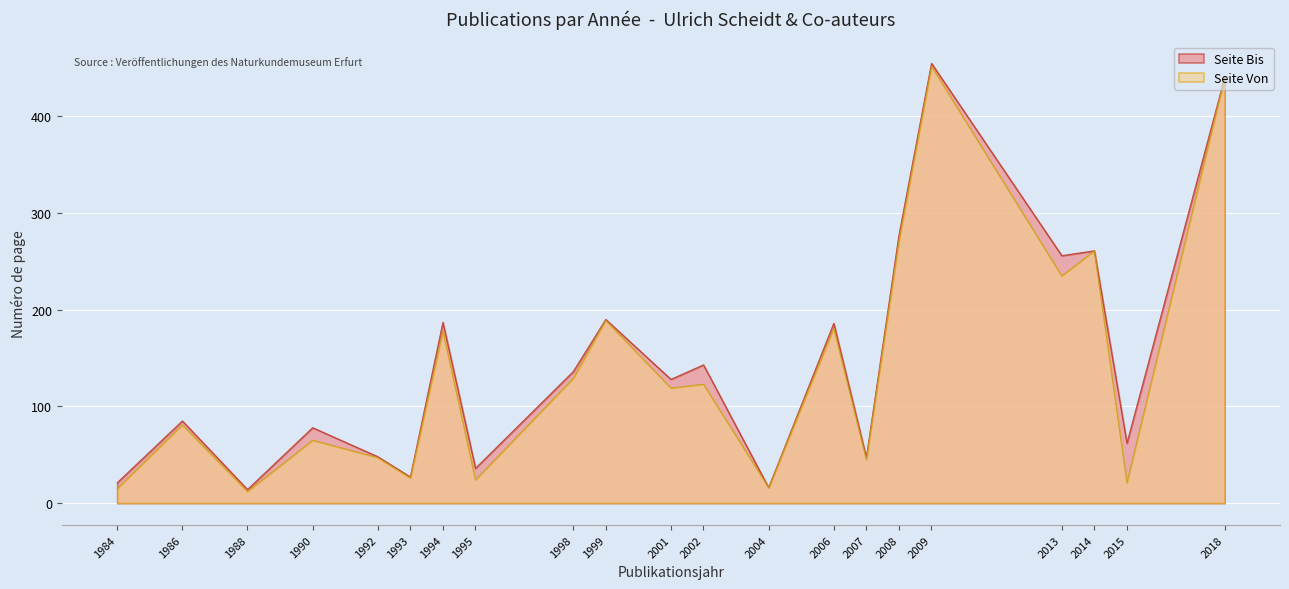

At which label does Seite Von first exceed 119?

1994